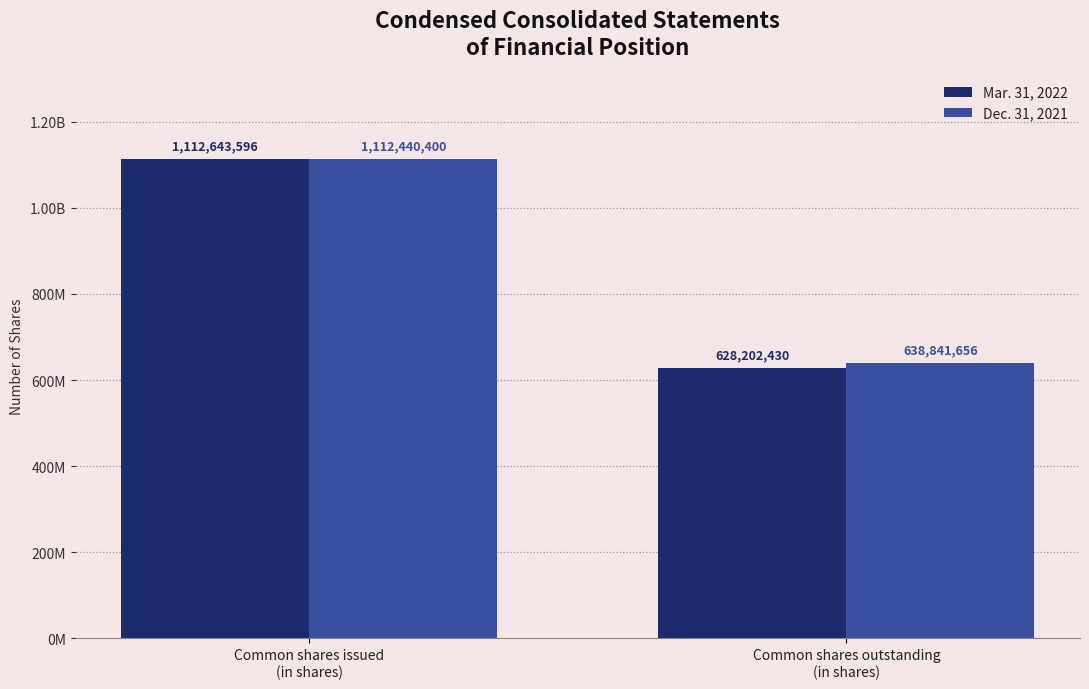

Is the value of Mar. 31, 2022 at Common shares outstanding
(in shares) greater than the value of Dec. 31, 2021 at Common shares issued
(in shares)?

No